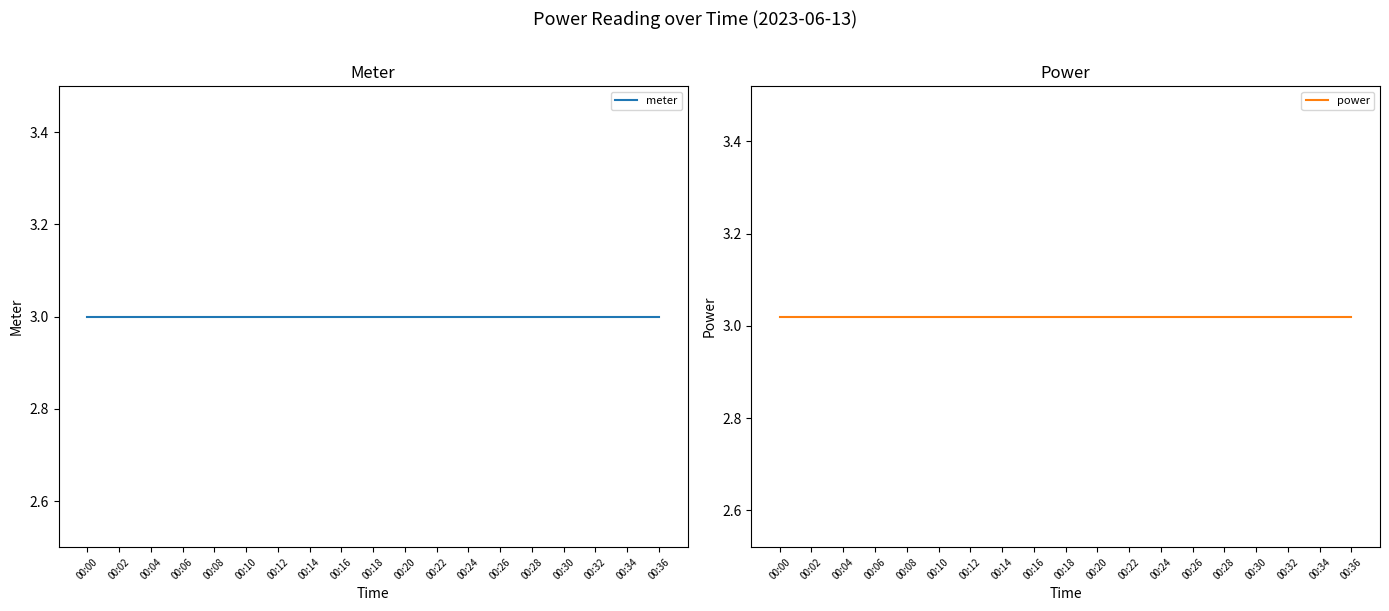

True or false: power and meter cross at least once.

False